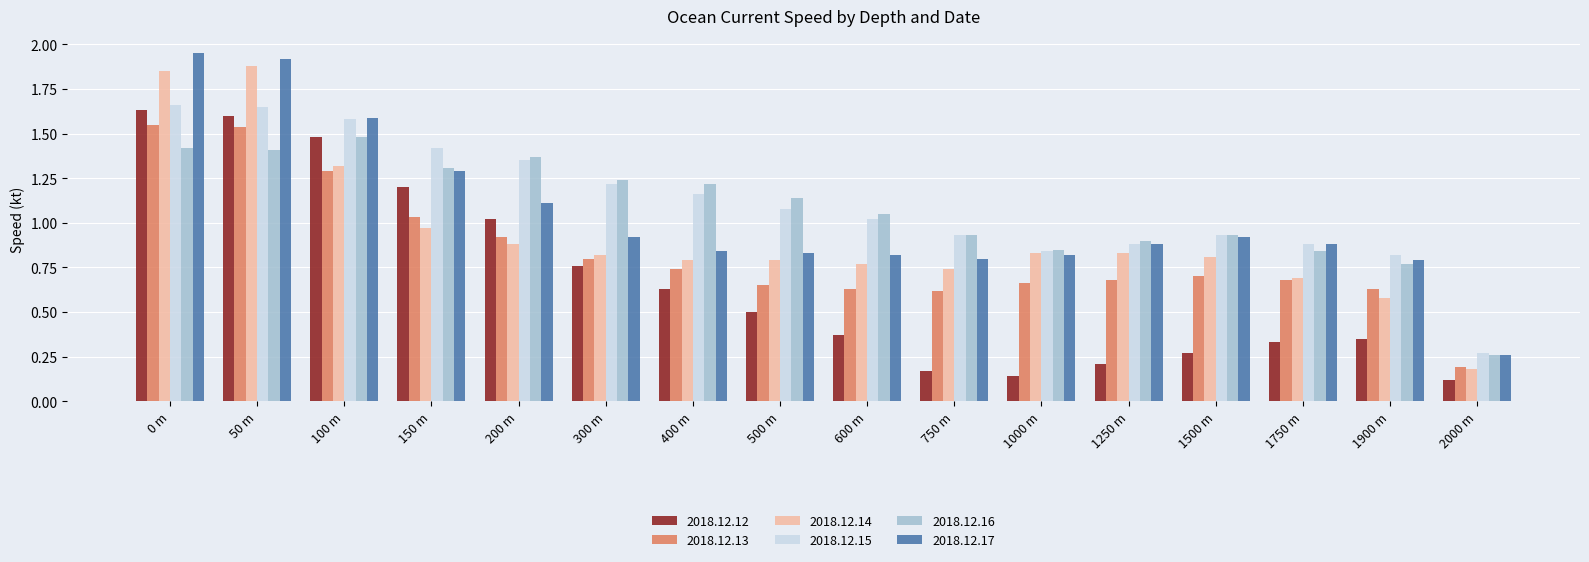

How many bars are there in total?

96